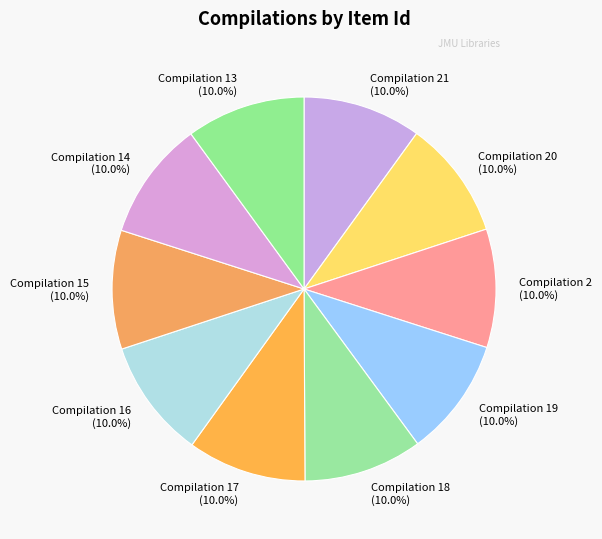

How many segments does this pie chart have?

10